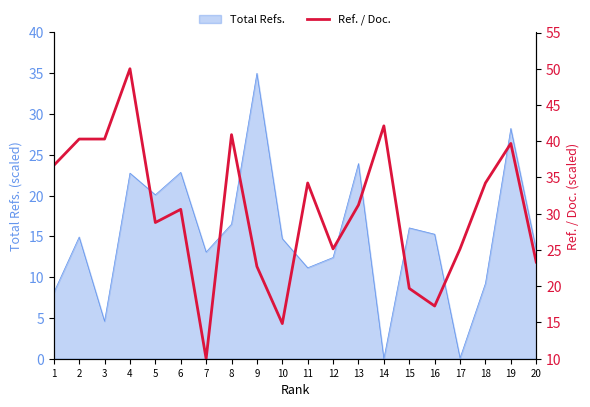

The value at 10 is 14.8. True or false?

True